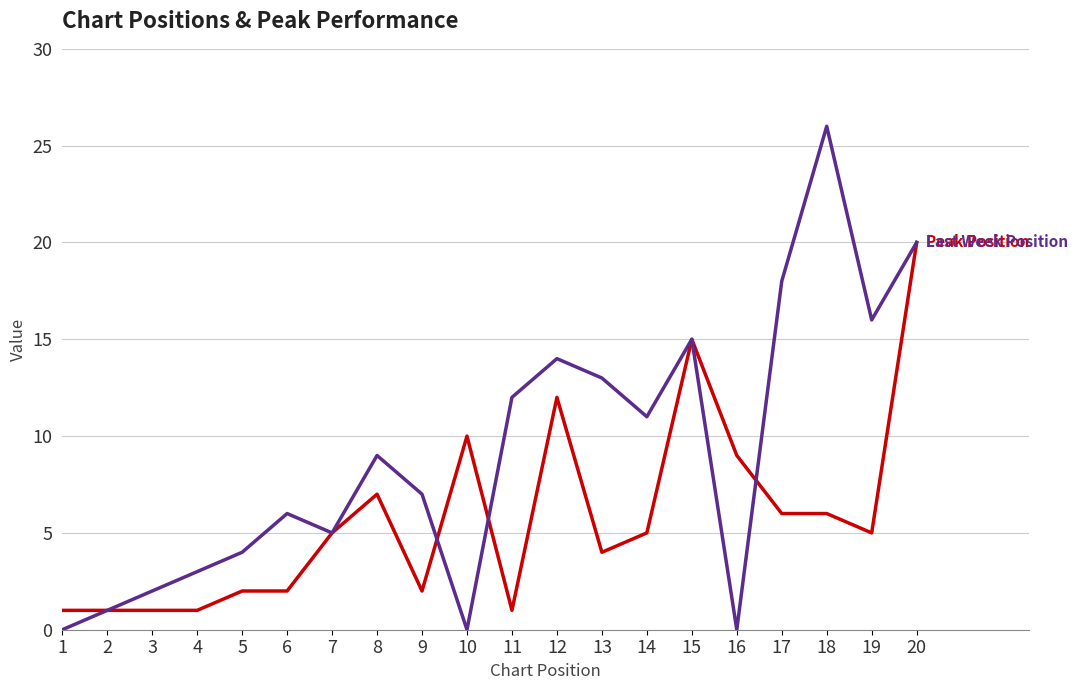

What is the greatest value displayed?

26